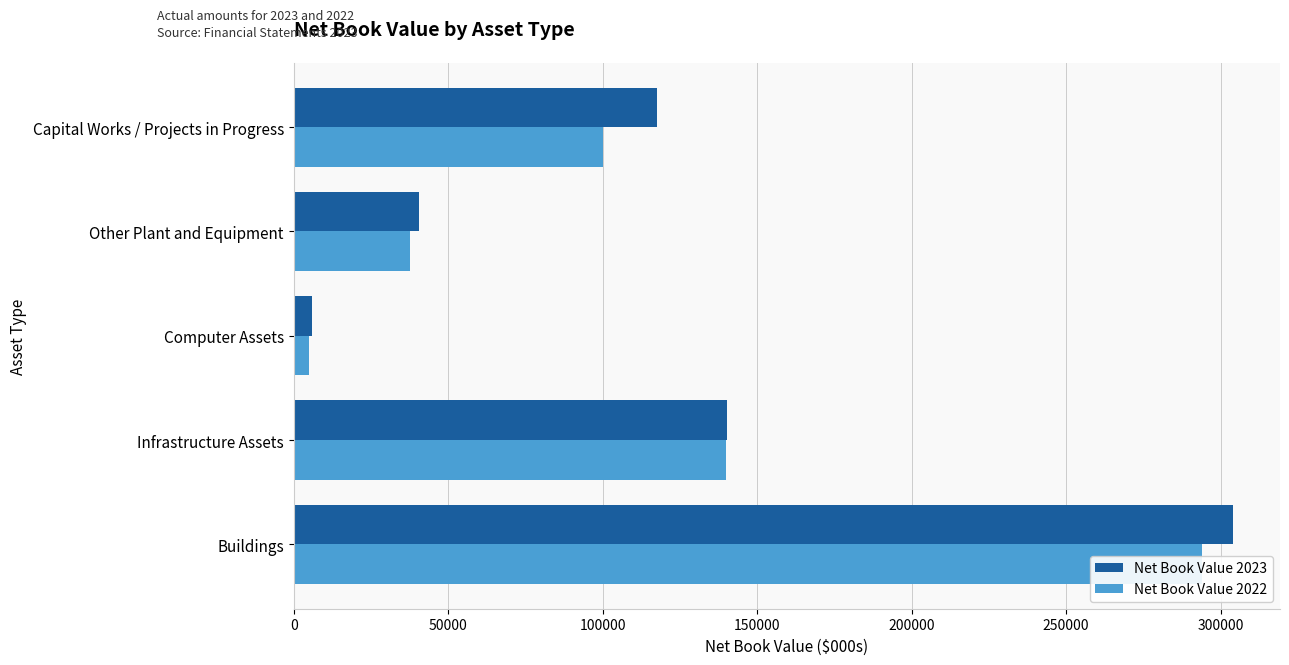

How many bars are there in each group?

2